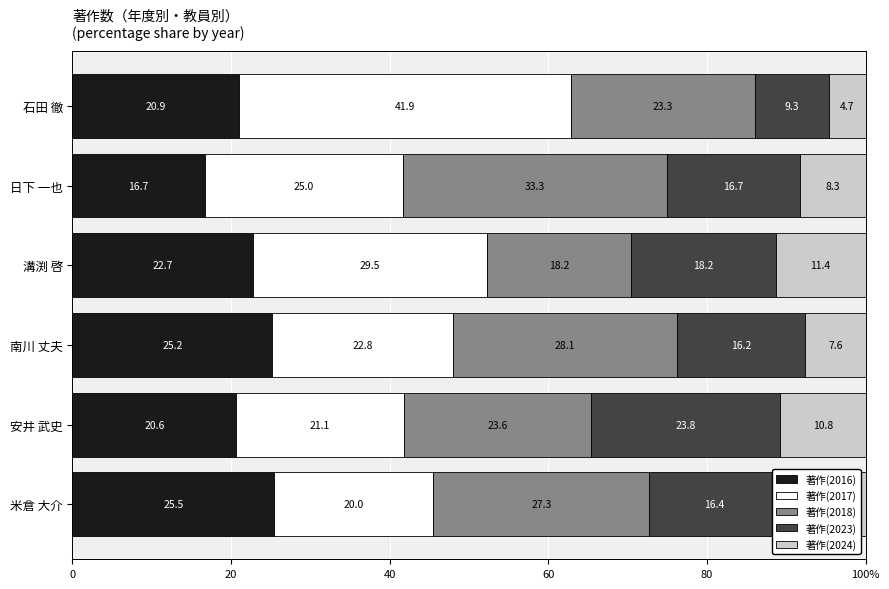

What is the value of the 著作(2016) bar at the 5th from the left?

20.6